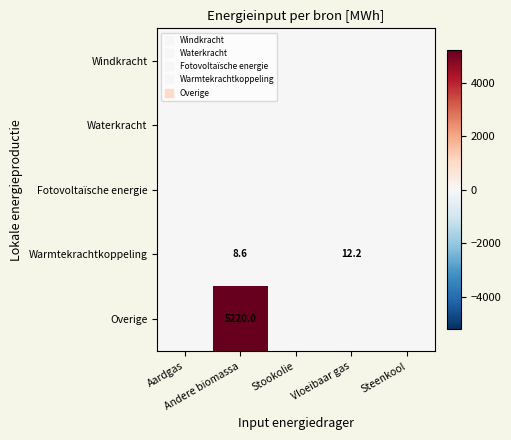

Which category has the lowest value across all series?

Aardgas